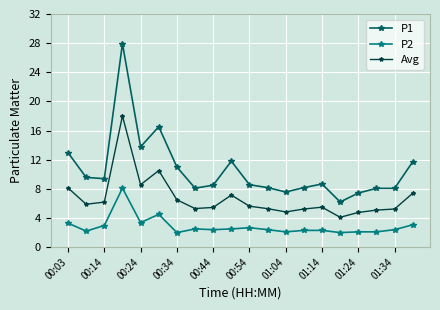

What is the highest value of the P2 series?

8.1